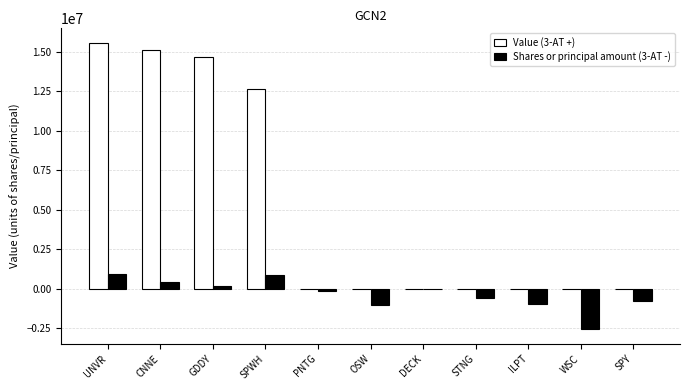

Is the value of Shares or principal amount (3-AT -) at SPY greater than the value of Value (3-AT +) at SPWH?

No